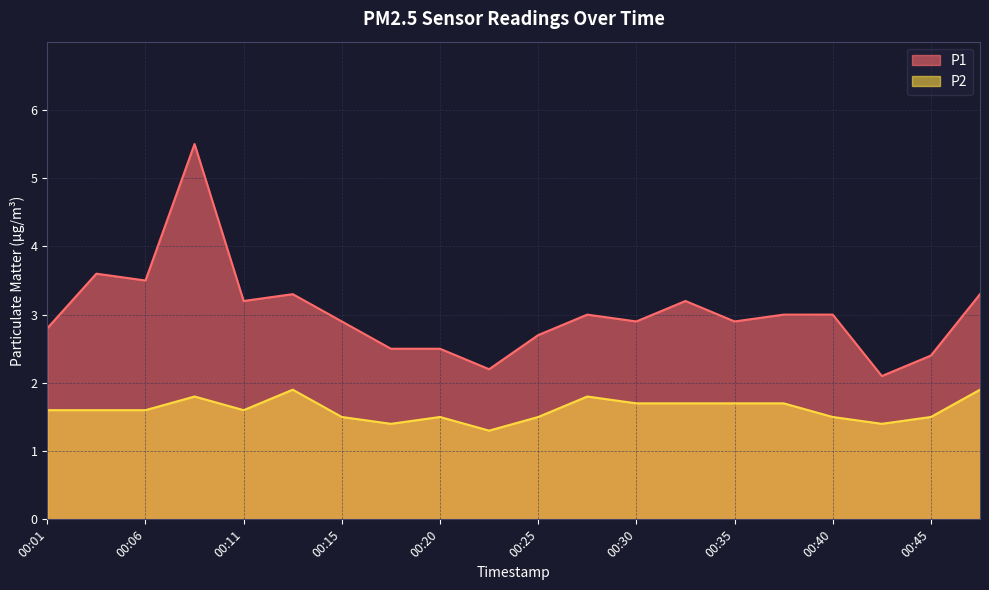

Which series changed the most between 00:20 and 00:35?

P1